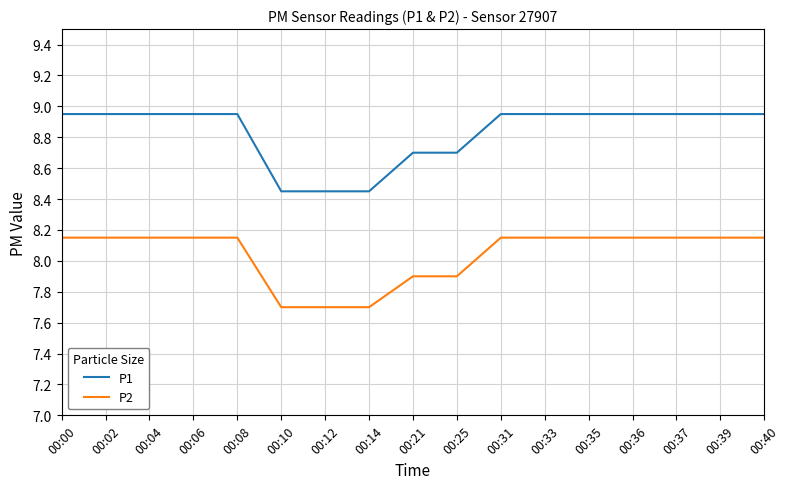

How many lines are shown in the chart?

2